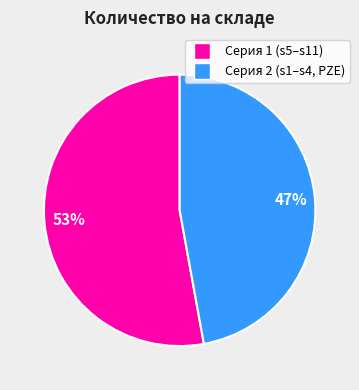

To the nearest percent, what is the average slice percentage?

50%